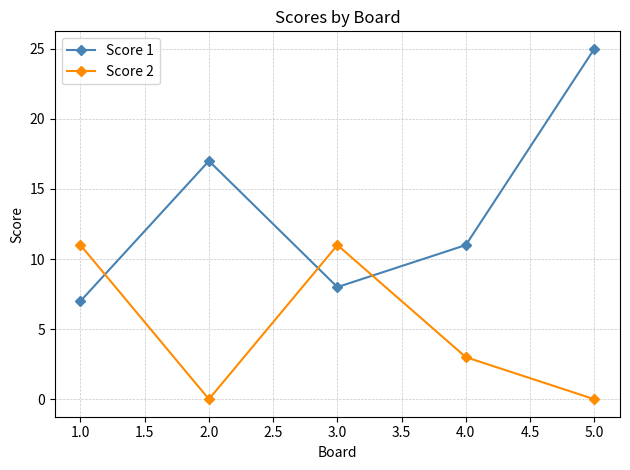

Is this an area chart (filled region under the line)?

No